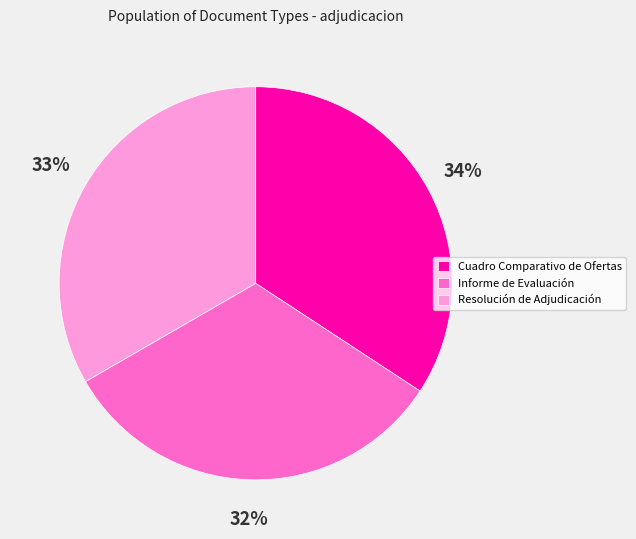

To the nearest percent, what is the difference between the Cuadro Comparativo de Ofertas and Informe de Evaluación slice percentages?

2%